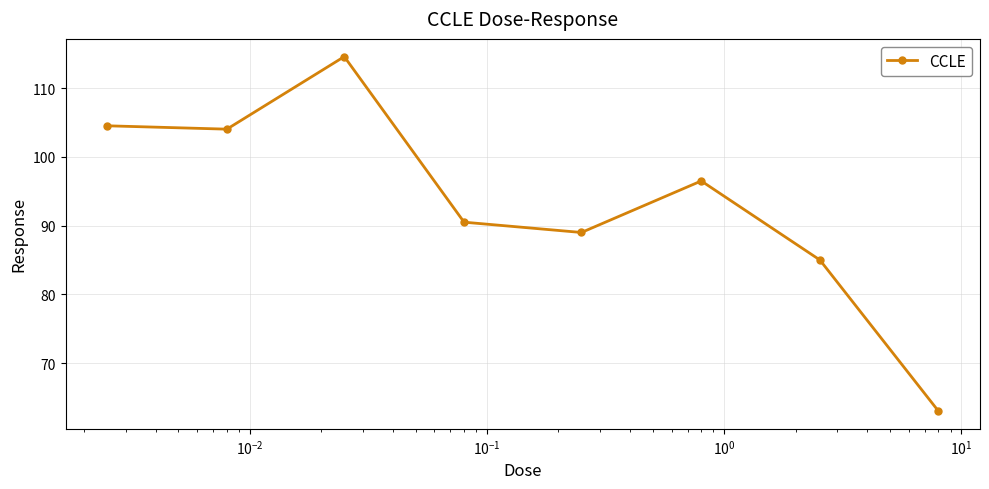

How many lines are shown in the chart?

1